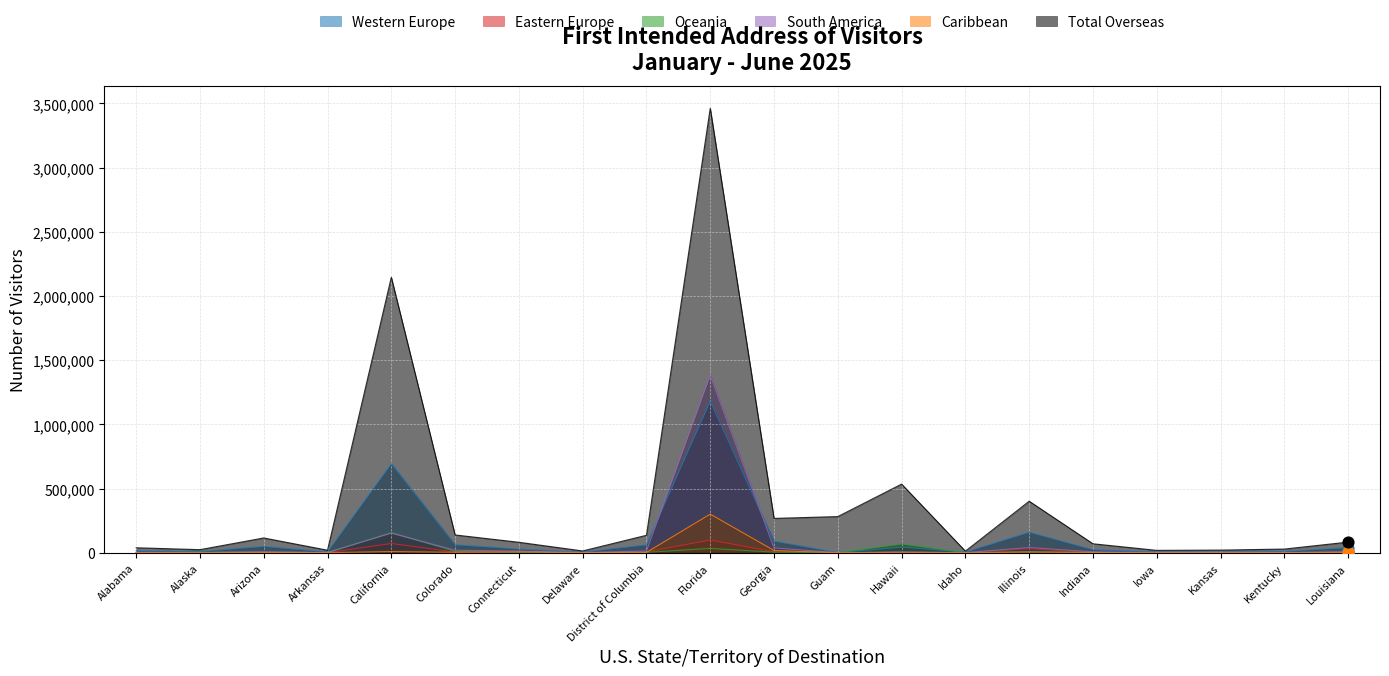

Which series contains the highest Y value?

Total Overseas